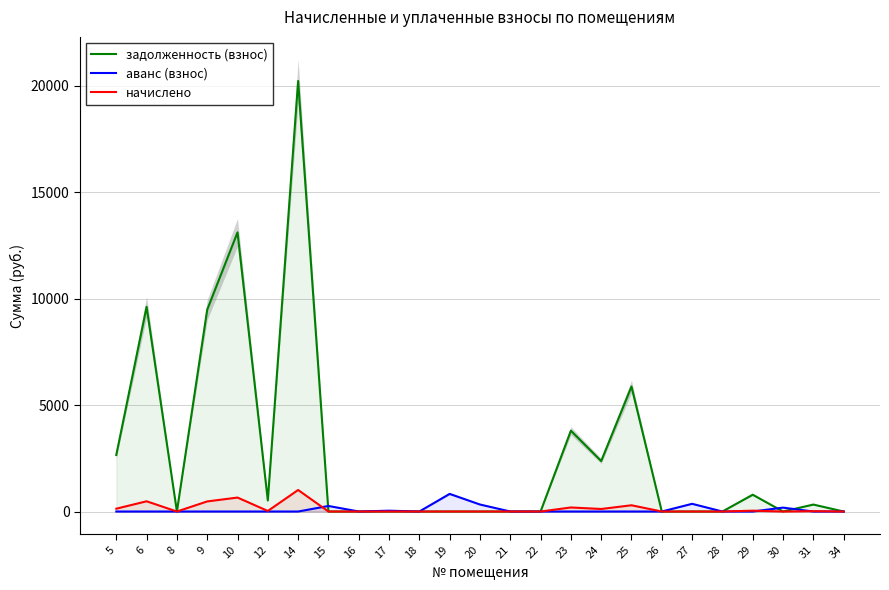

What is the greatest value displayed?

20221.8